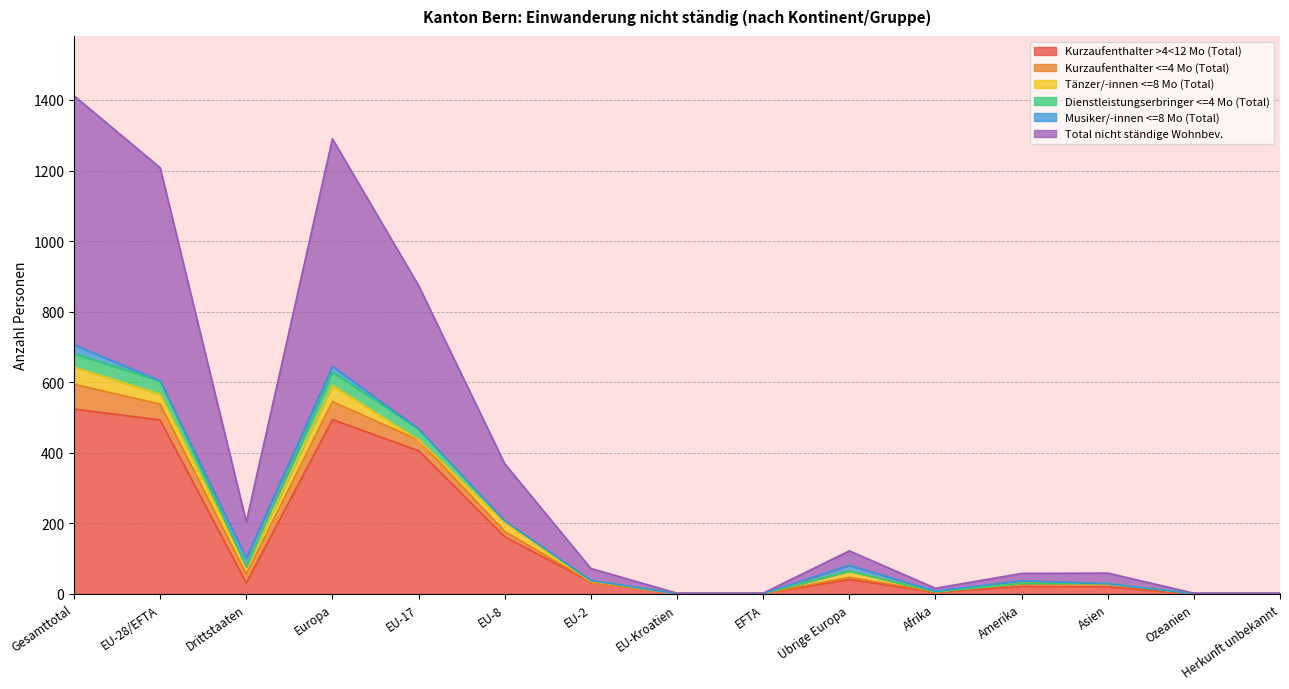

Between EU-28/EFTA and Europa, which series saw the biggest shift?

Total nicht ständige Wohnbev.